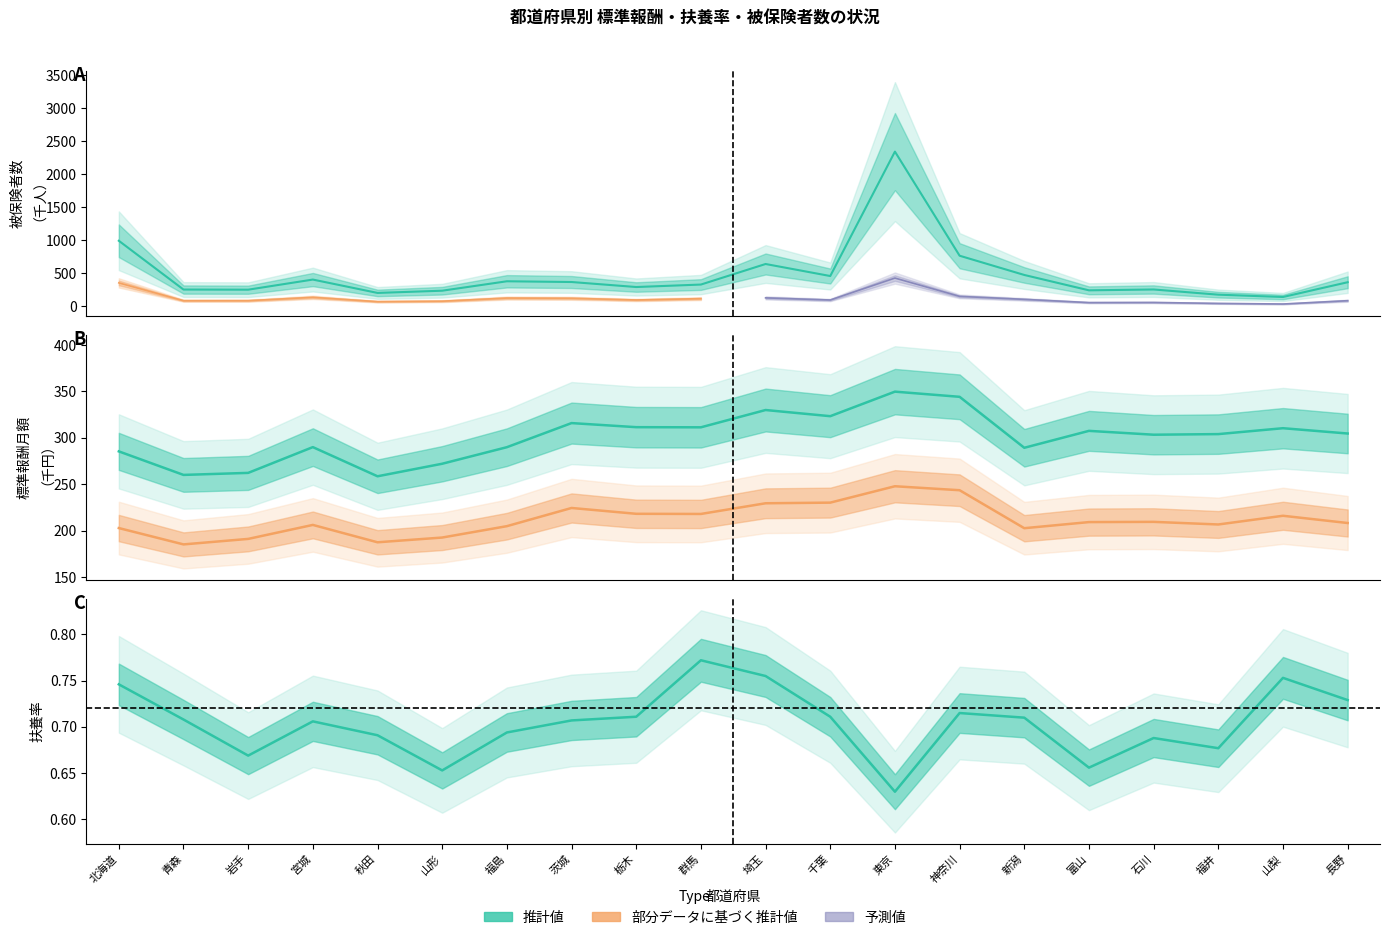

What is the total value across all series at 宮城?

897.6